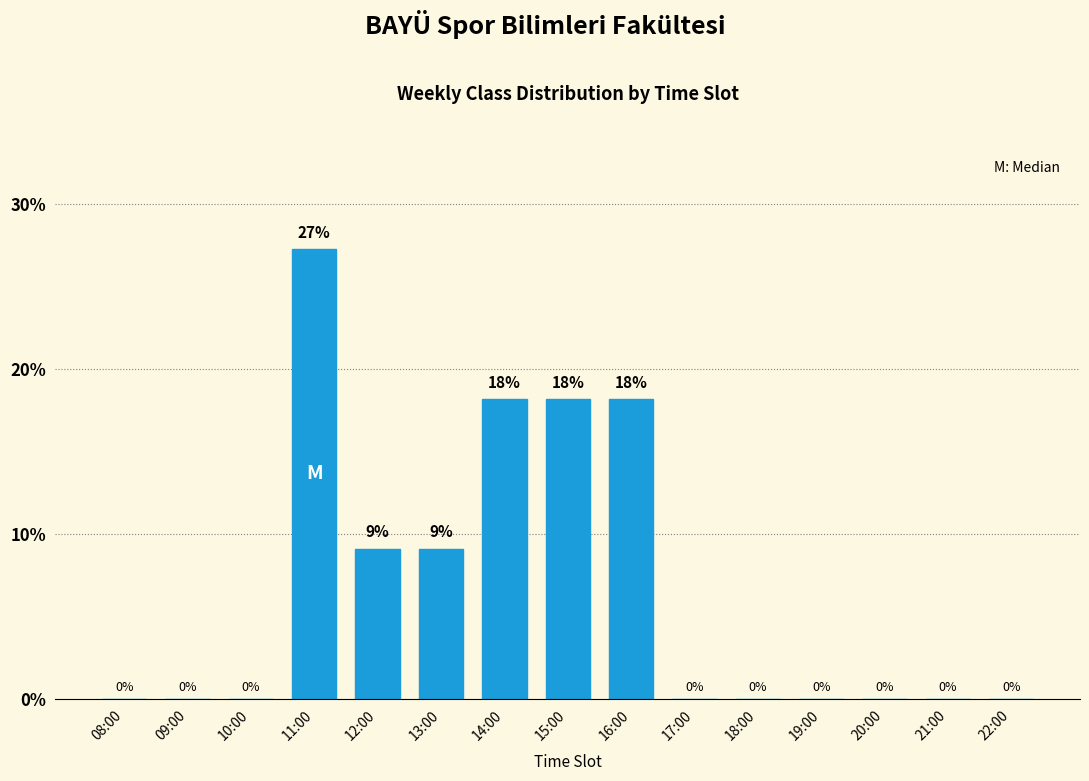

Which has a higher value, 11:00 or 19:00?

11:00